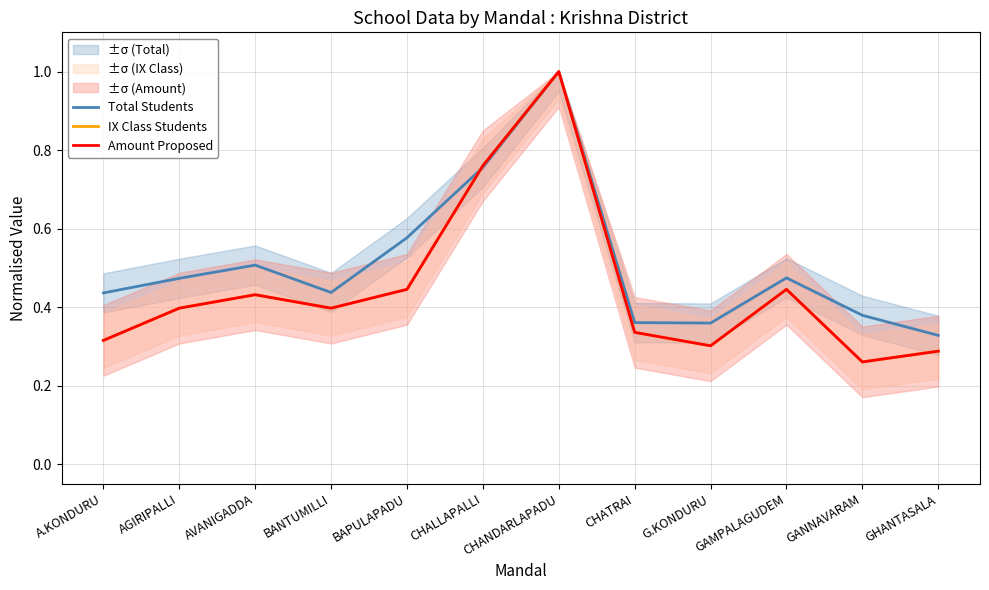

The Amount Proposed series shows 0.3 at CHATRAI. True or false?

True